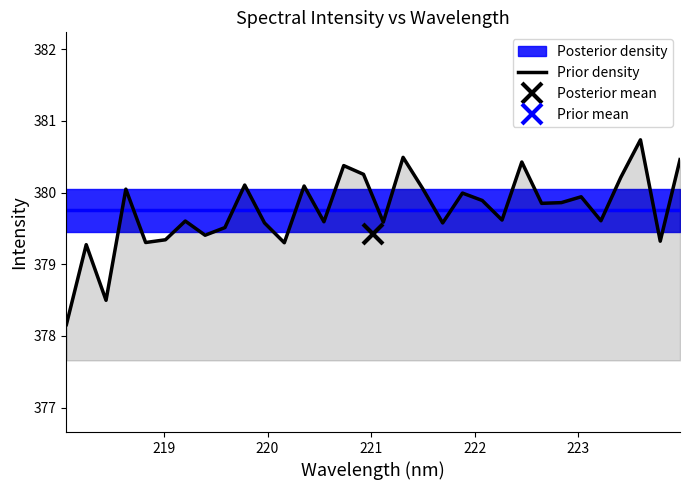

What is the minimum value for Prior density?

378.2